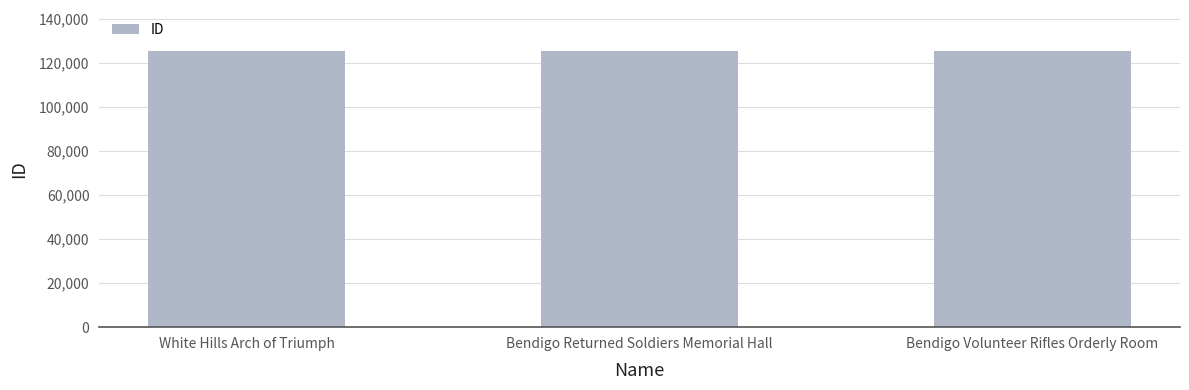

What is the sum of the values at Bendigo Returned Soldiers Memorial Hall and Bendigo Volunteer Rifles Orderly Room?

250550